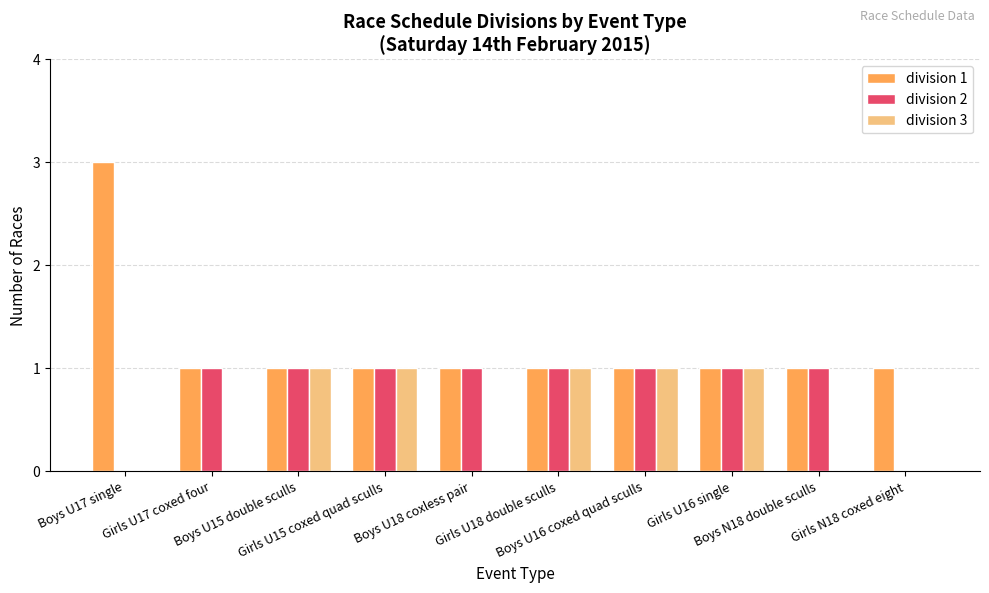

What is the total value across all series at Girls U16 single?

3